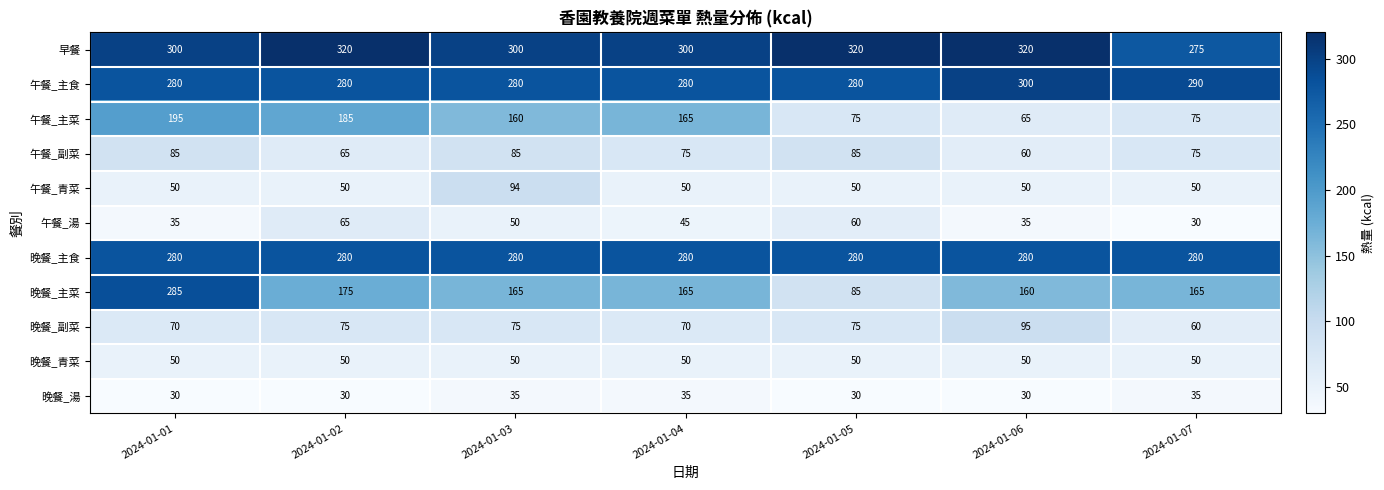

Count the number of data series in this chart.

11